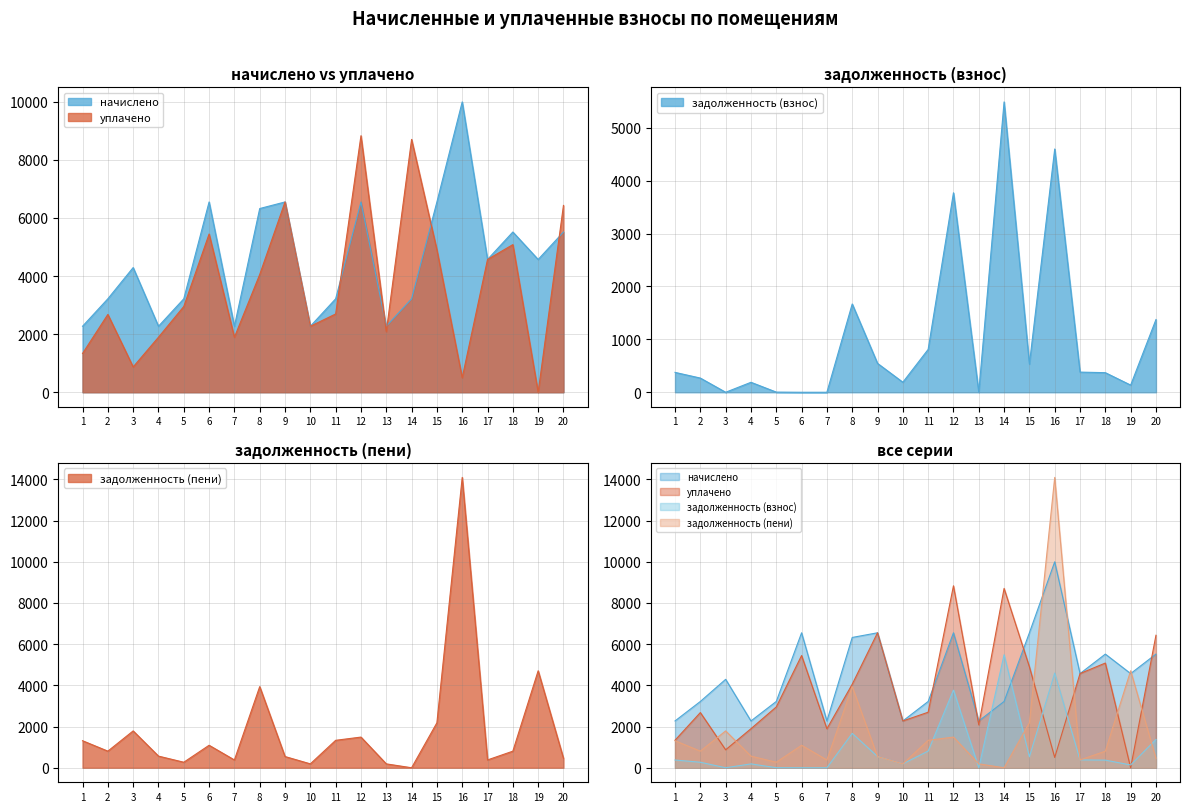

How many times do задолженность (пени) and задолженность (взнос) cross each other?

8